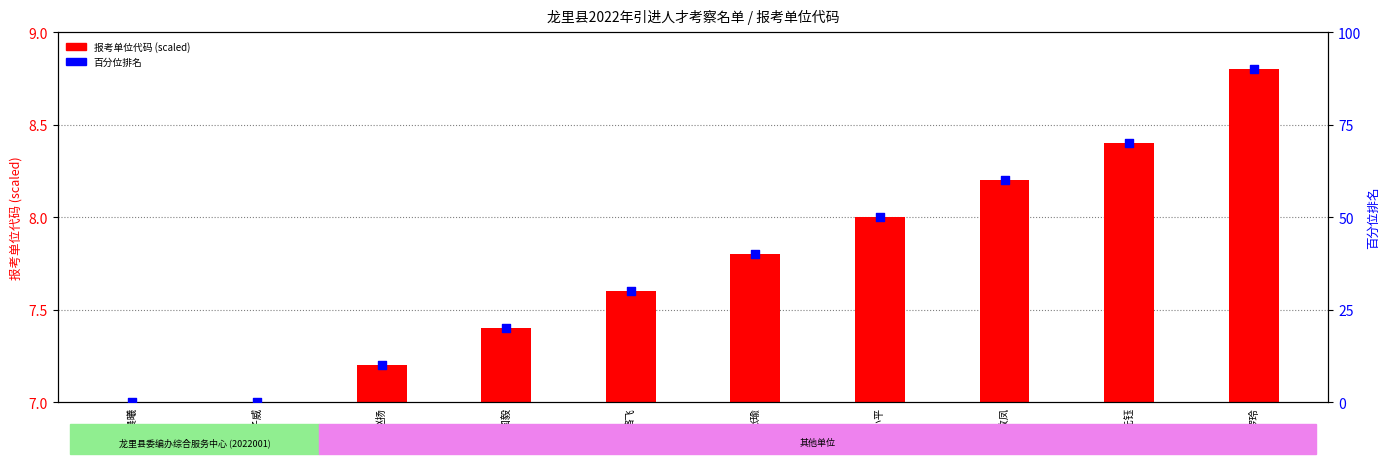

What are all the series names shown in the legend?

报考单位代码 (scaled), 百分位排名